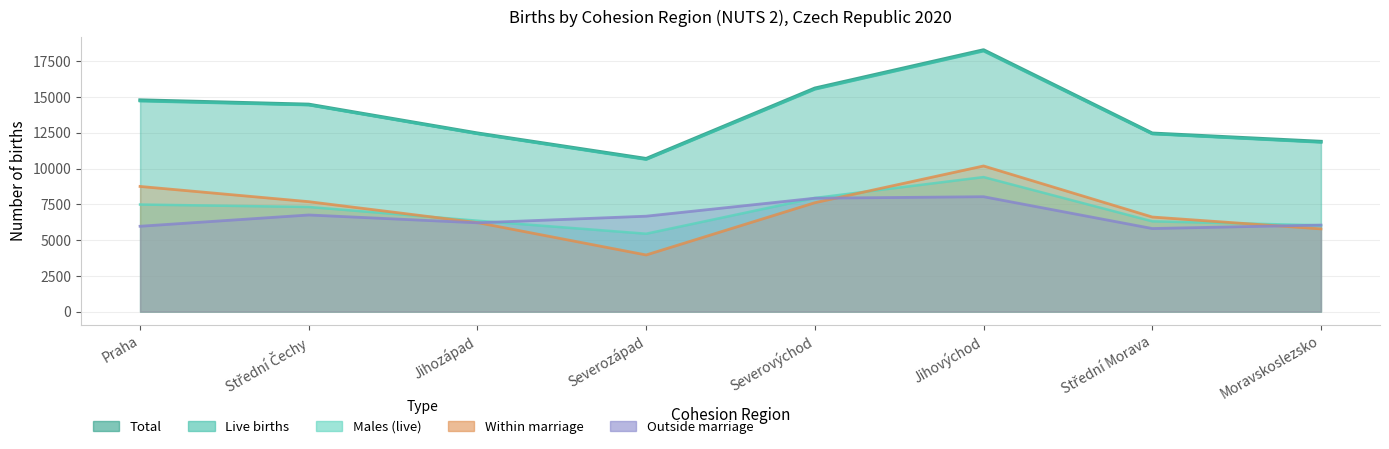

What is the minimum value shown in the chart?

3960